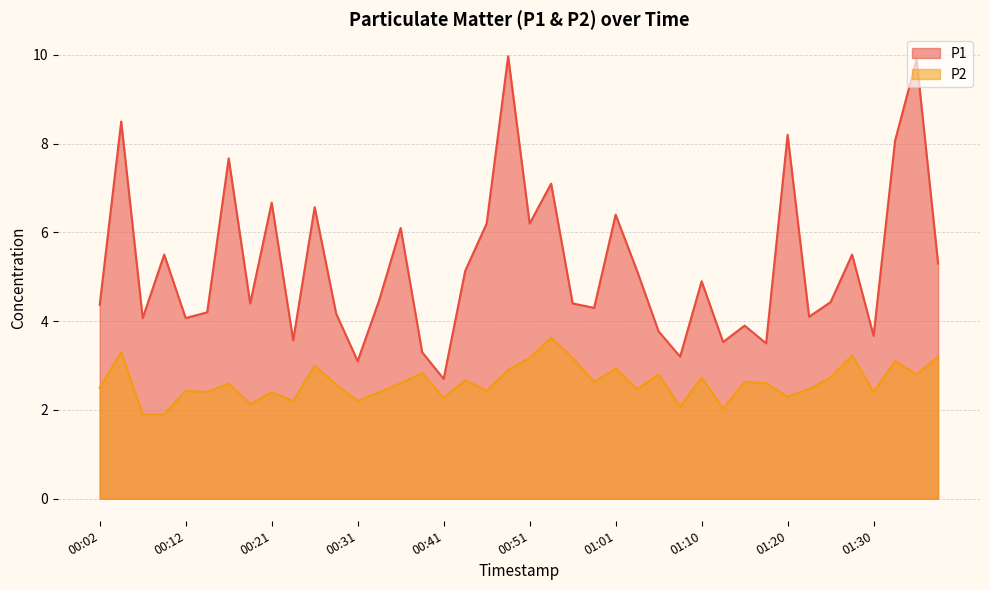

True or false: P2 and P1 cross at least once.

False